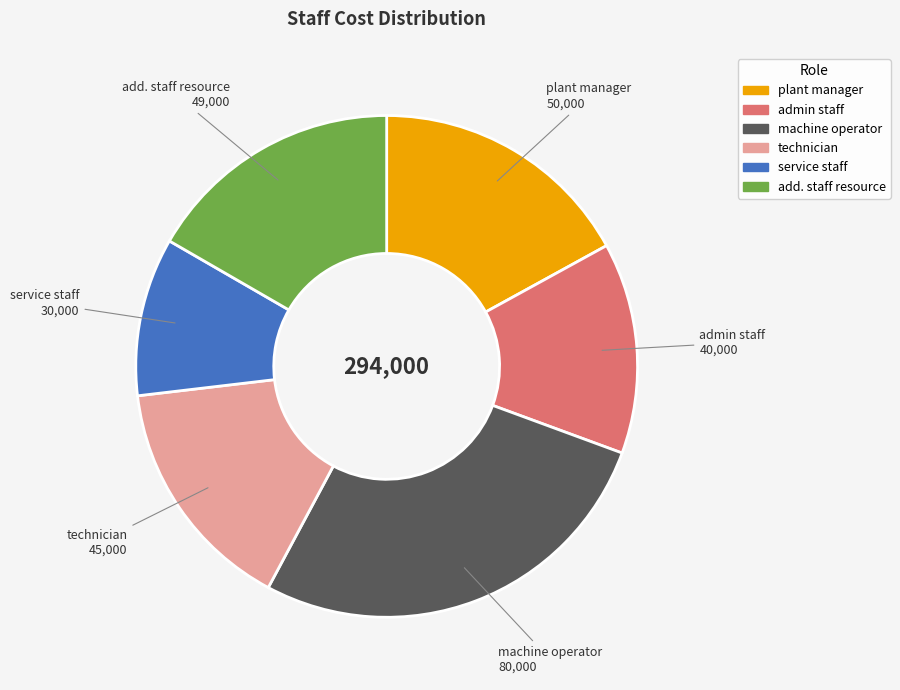

What is the ratio of the value at admin staff to the value at technician?

0.9